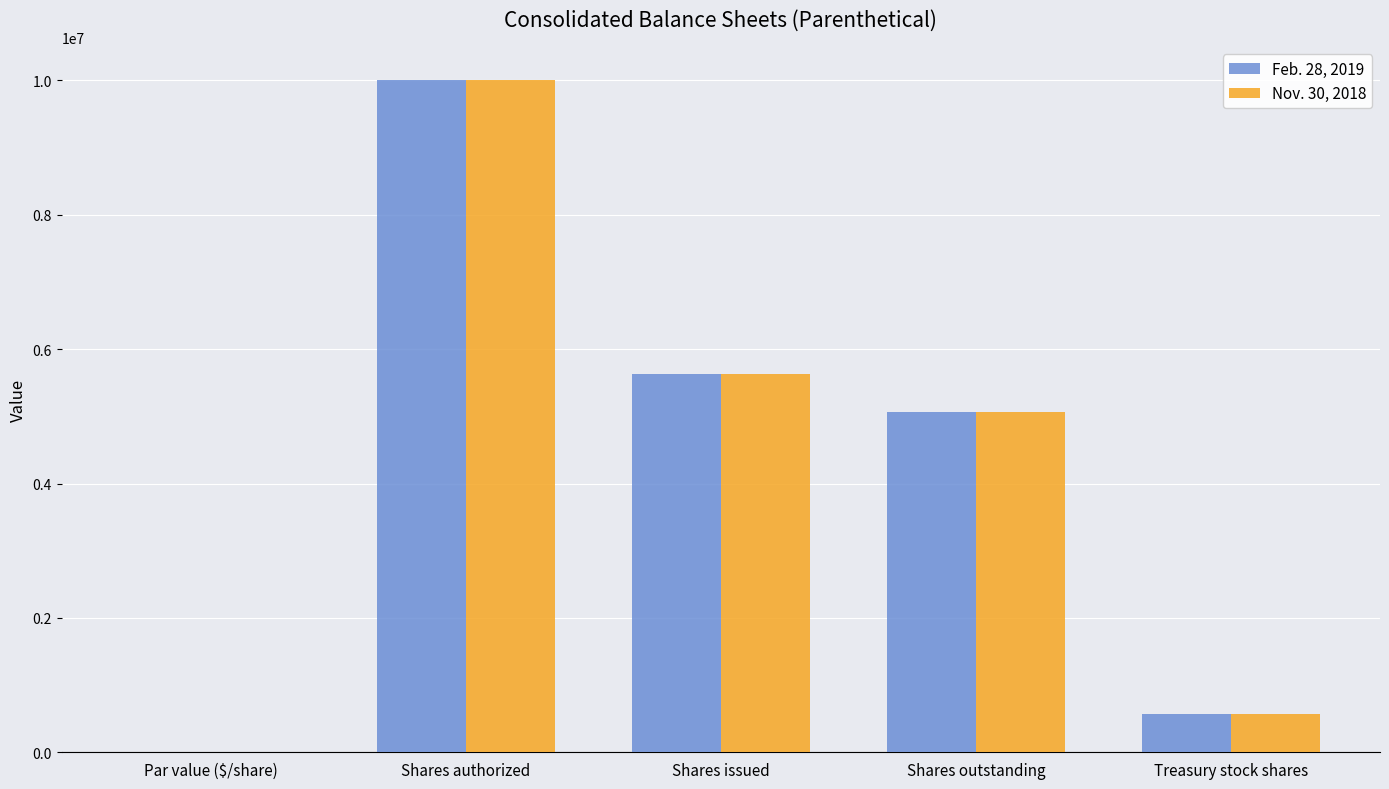

At which label does Nov. 30, 2018 first exceed 5065173?

Shares authorized